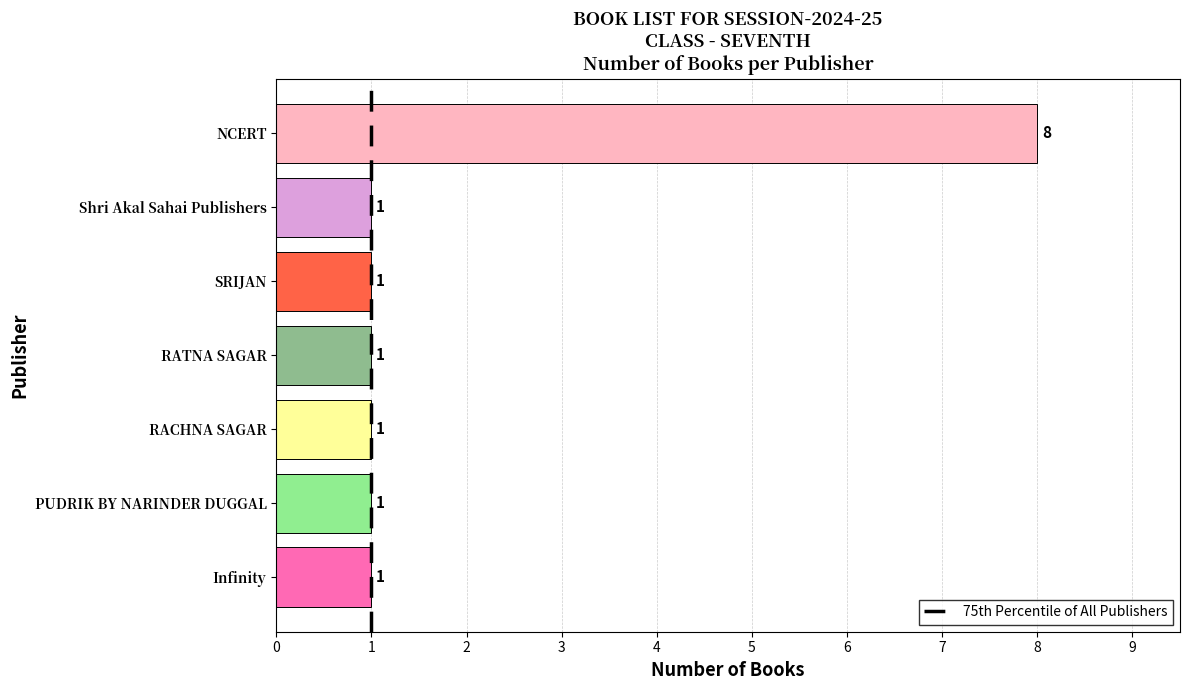

Reading bottom to top, extract all data points from this chart.

1	1	1	1	1	1	8